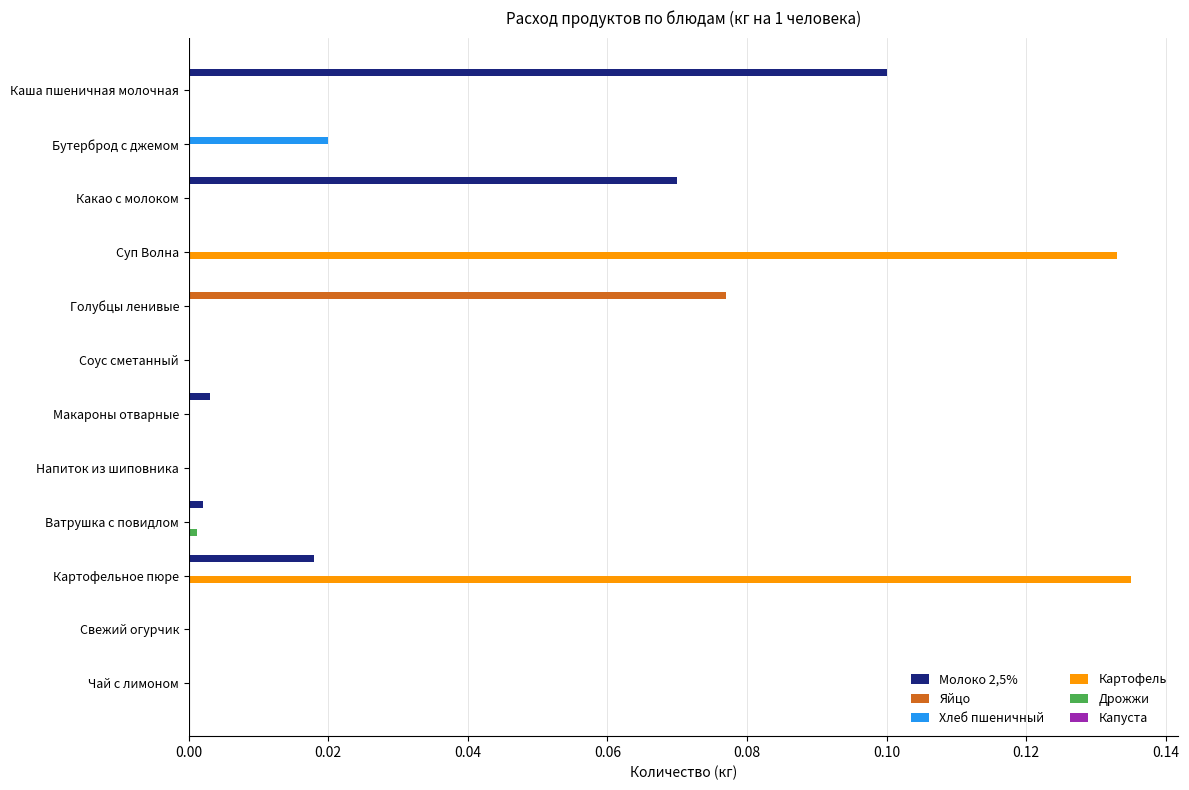

The Картофель series shows 0.0 at Свежий огурчик. True or false?

True